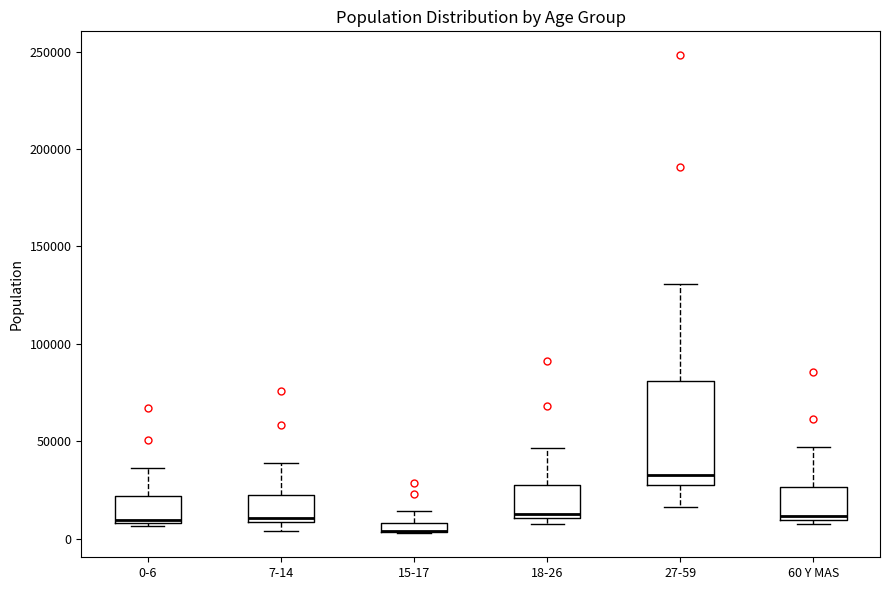

Comparing the boxes themselves (not the whiskers), which one is the tallest?

27-59